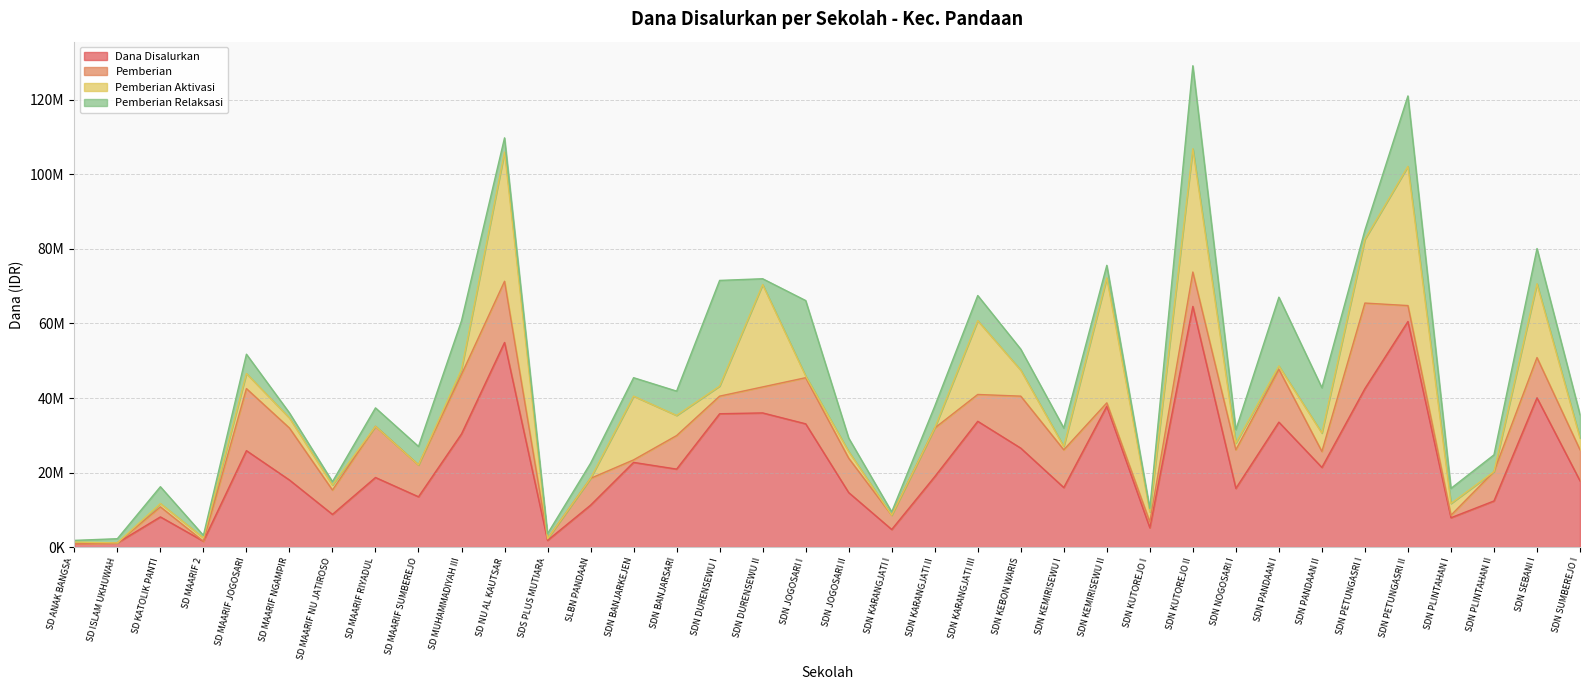

What is the average value of the Pemberian Relaksasi series?

6725000